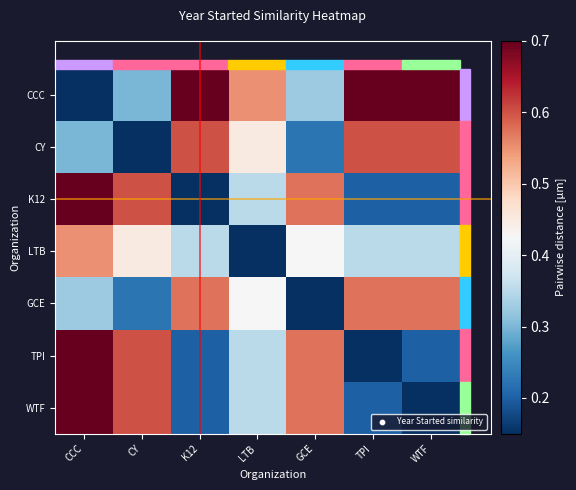

What is the maximum value shown in the chart?

0.7